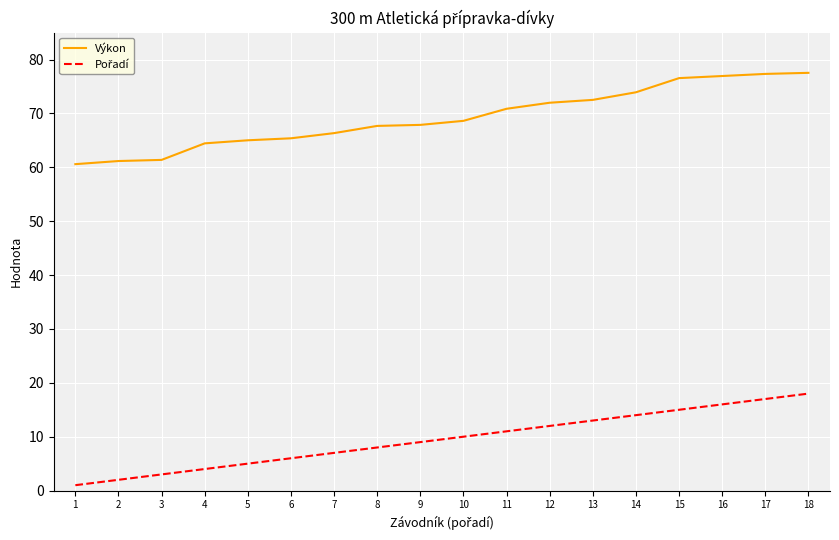

True or false: Výkon has a value of 67.9 at 9.

True